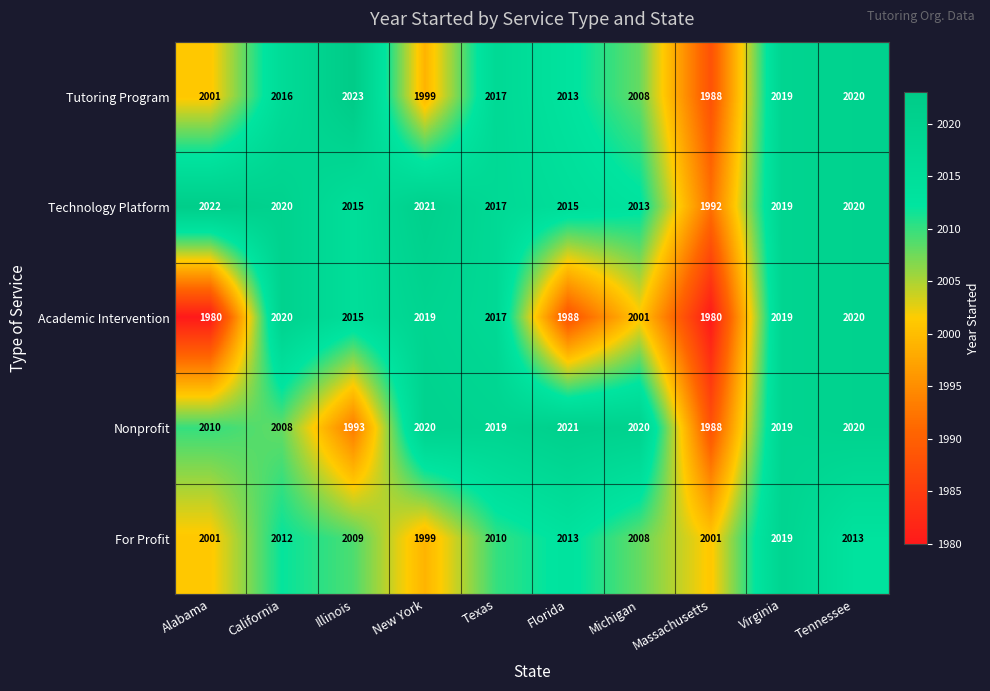

The Academic Intervention series shows 1206 at Virginia. True or false?

False